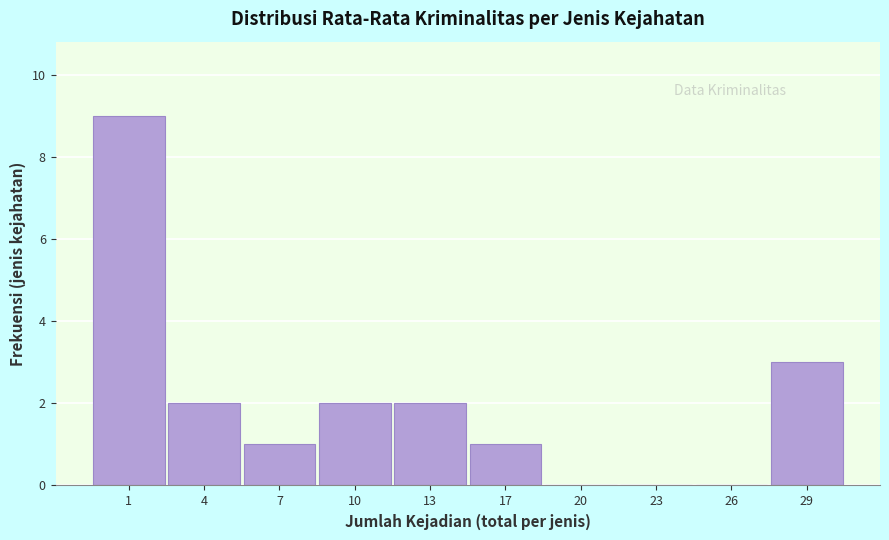

Reading left to right, list all the values displayed in this chart.

1=9	4=2	7=1	10=2	13=2	17=1	20=0	23=0	26=0	29=3